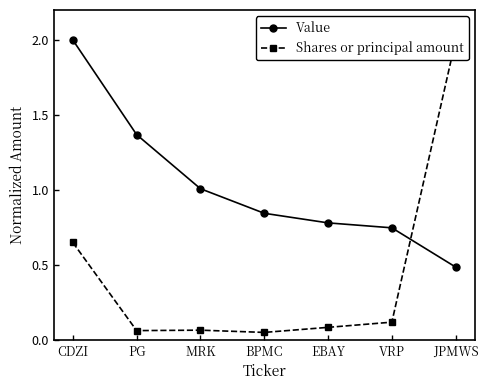

What position from the left is MRK?

3